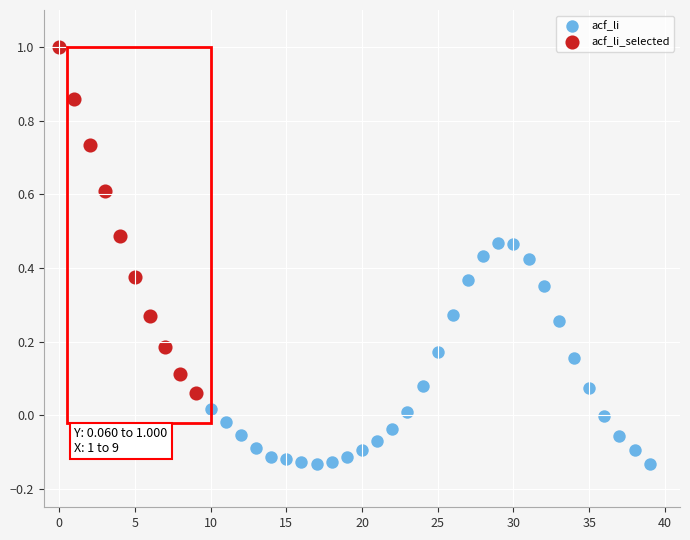

Which series reaches the minimum Y coordinate?

acf_li